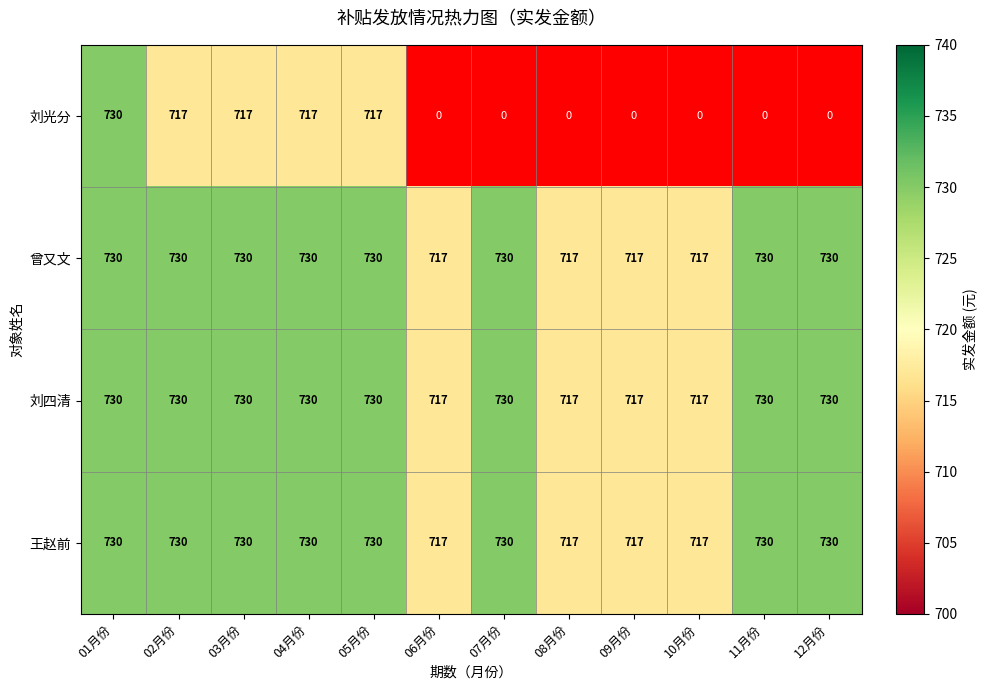

What value does the 刘四清 series have at 05月份, to the nearest 5?

730